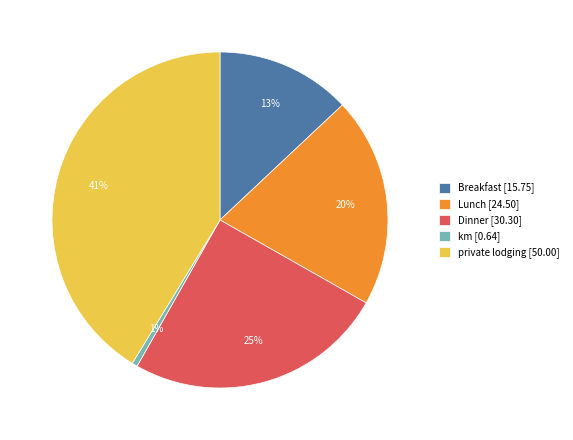

Rank the categories by value from highest to lowest.

private lodging [50.00], Dinner [30.30], Lunch [24.50], Breakfast [15.75], km [0.64]